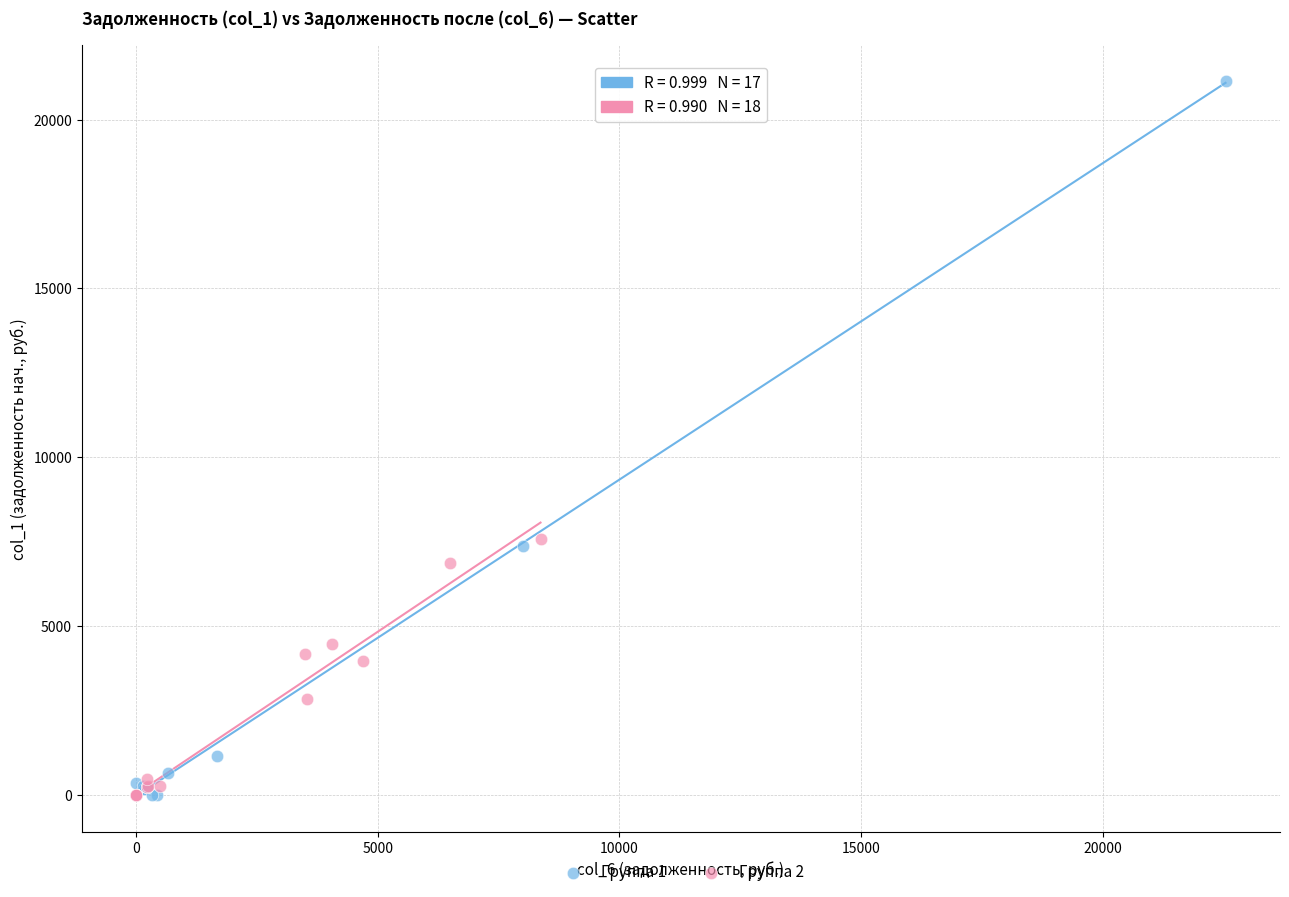

Which series reaches the maximum Y coordinate?

Группа 1